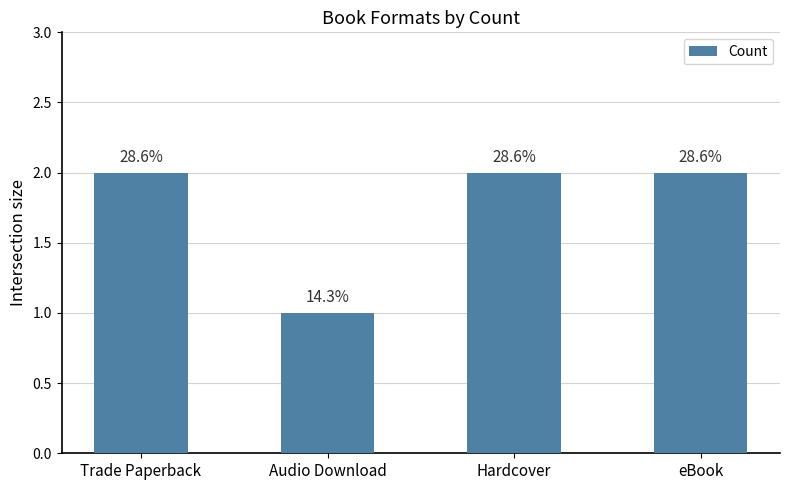

How many bars are there in total?

4